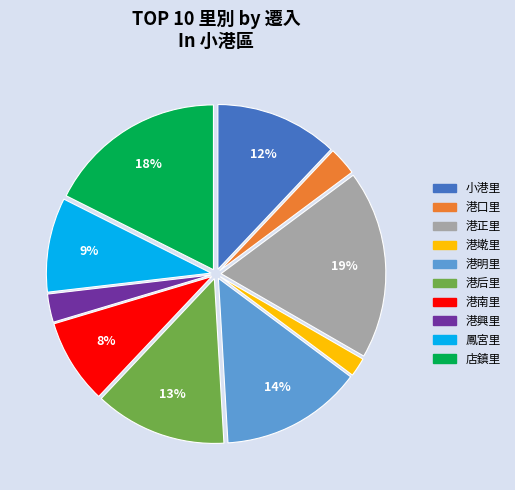

What percentage is the 港明里 slice, to the nearest percent?

14%